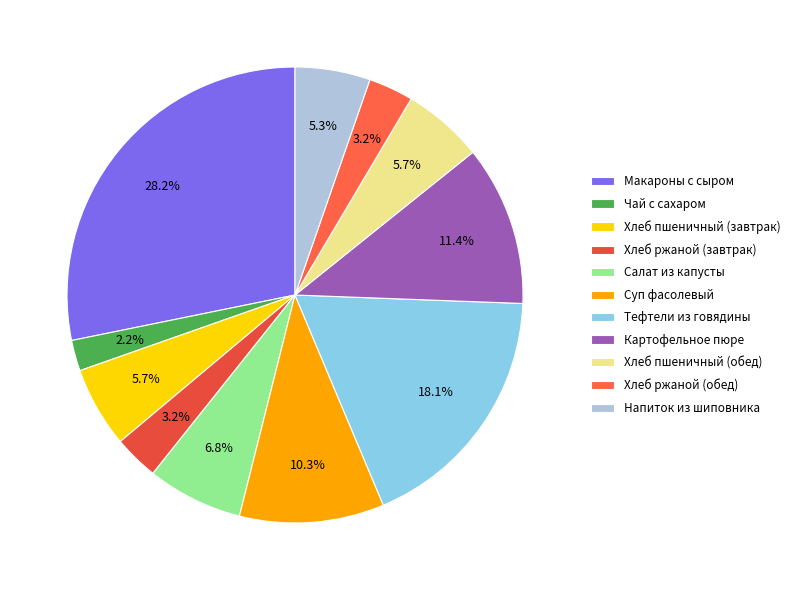

Which category has the biggest portion of the pie?

Макароны с сыром